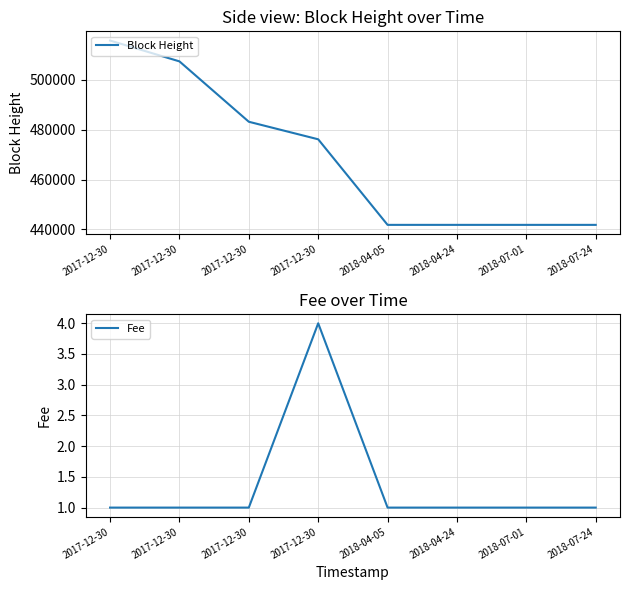

Between 2017-12-30 and 2018-04-05, which series saw the biggest shift?

Block Height